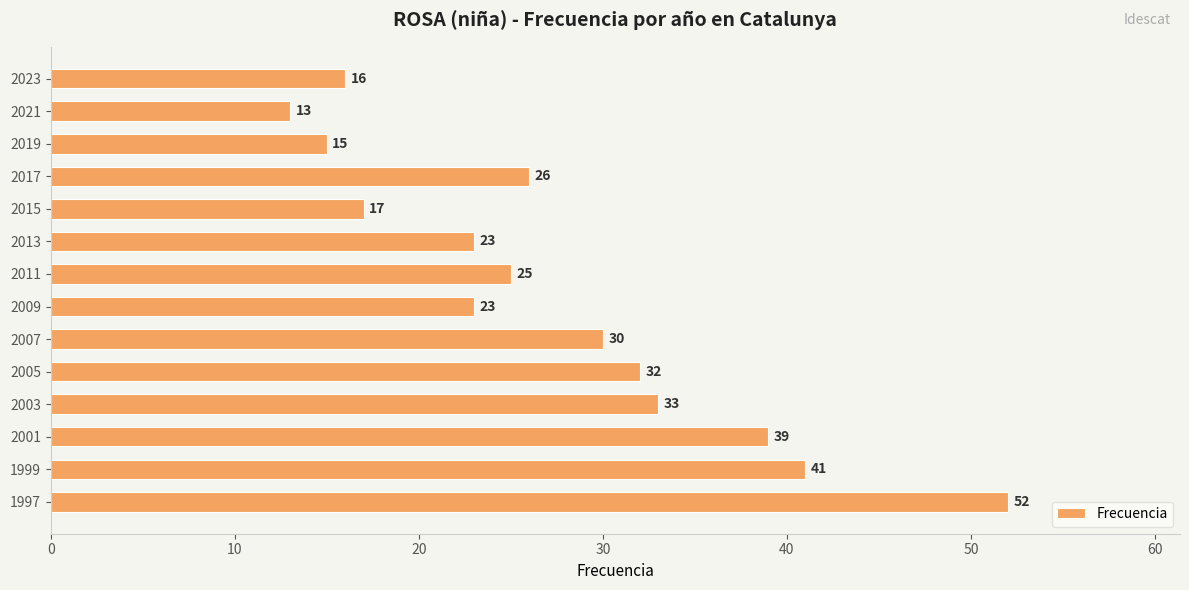

Count the number of data series in this chart.

1